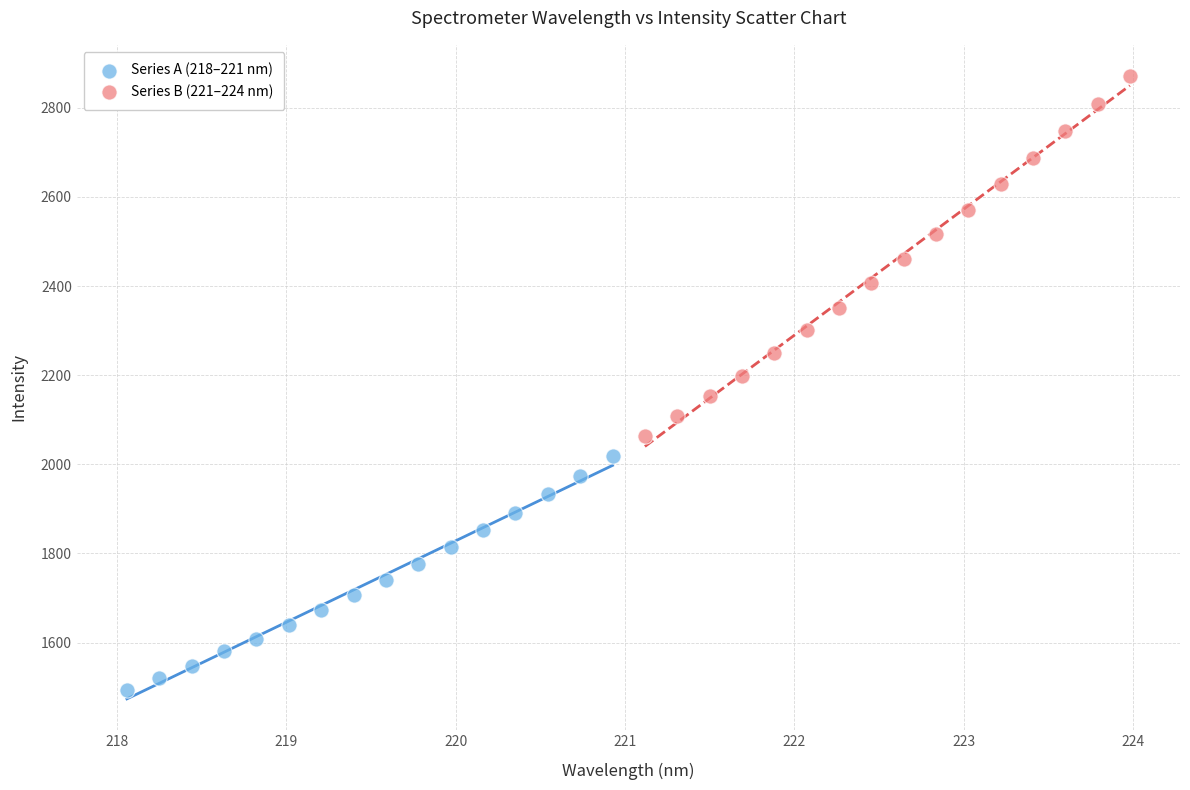

What are all the series names shown in the legend?

Series A (218–221 nm), Series B (221–224 nm)